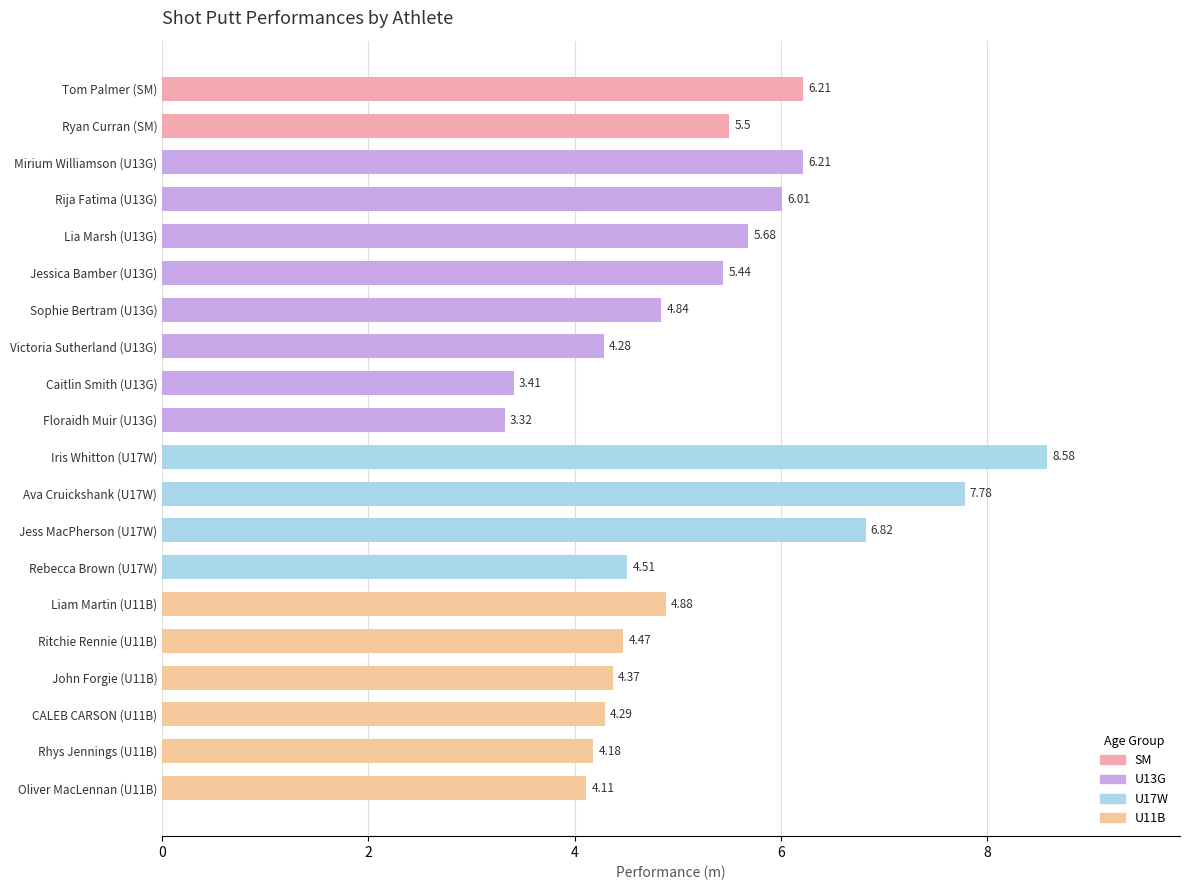

What is the change in value from Ryan Curran (SM) to Caitlin Smith (U13G)?

-2.1